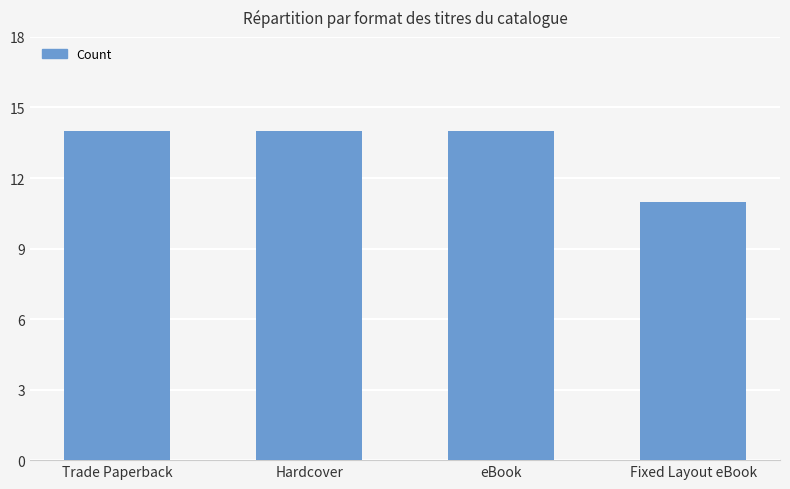

The value at Trade Paperback is 3. True or false?

False